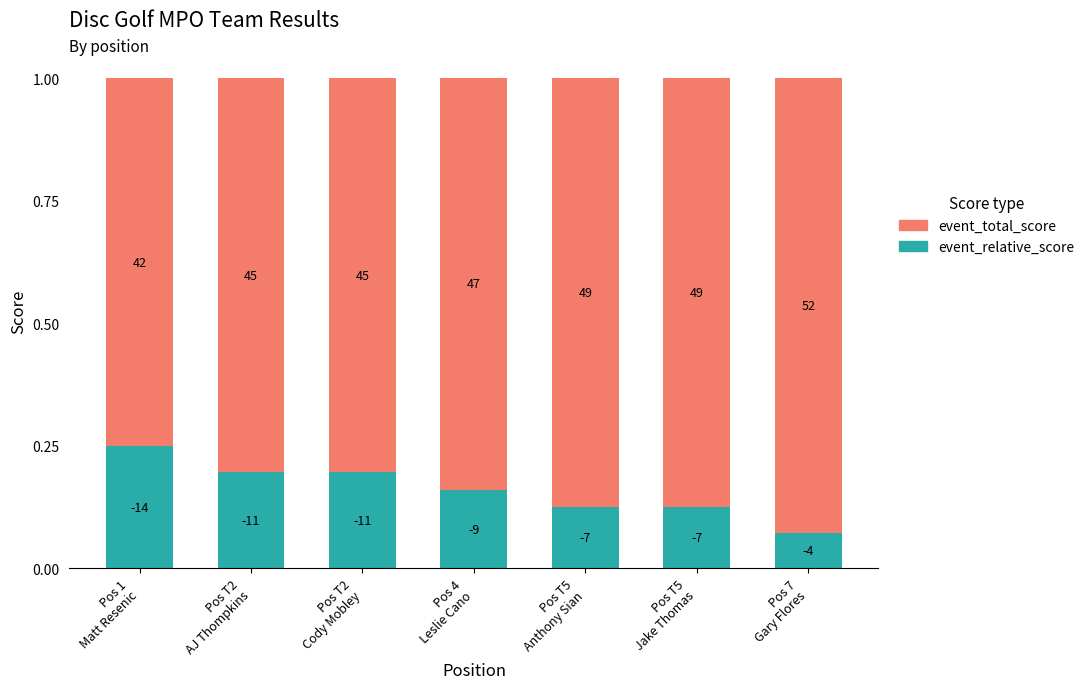

What is the difference between the maximum and second lowest values in the event_total_score series?

0.1